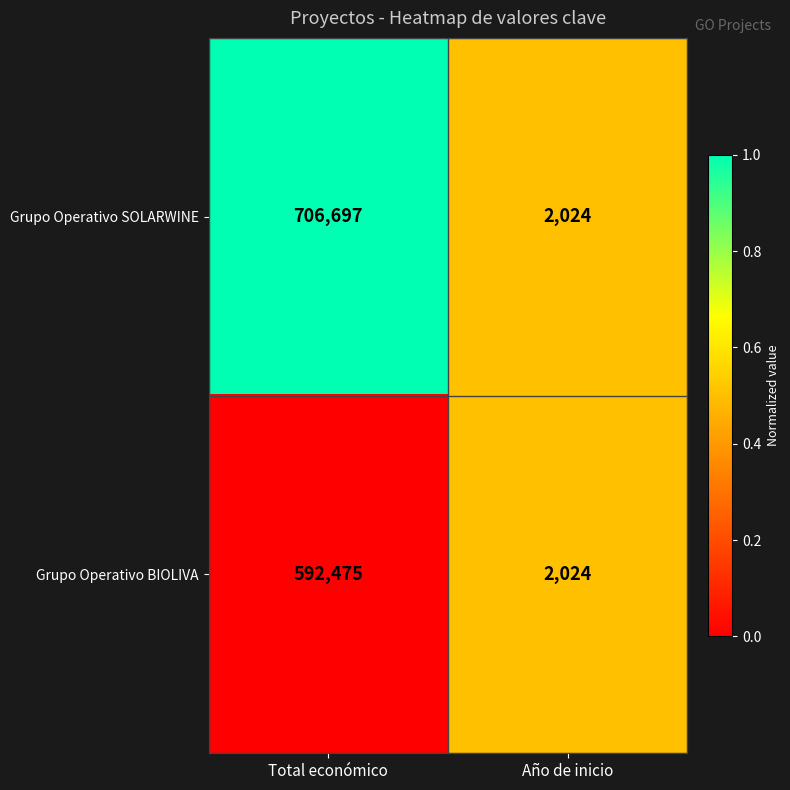

How many series are shown in this chart?

2